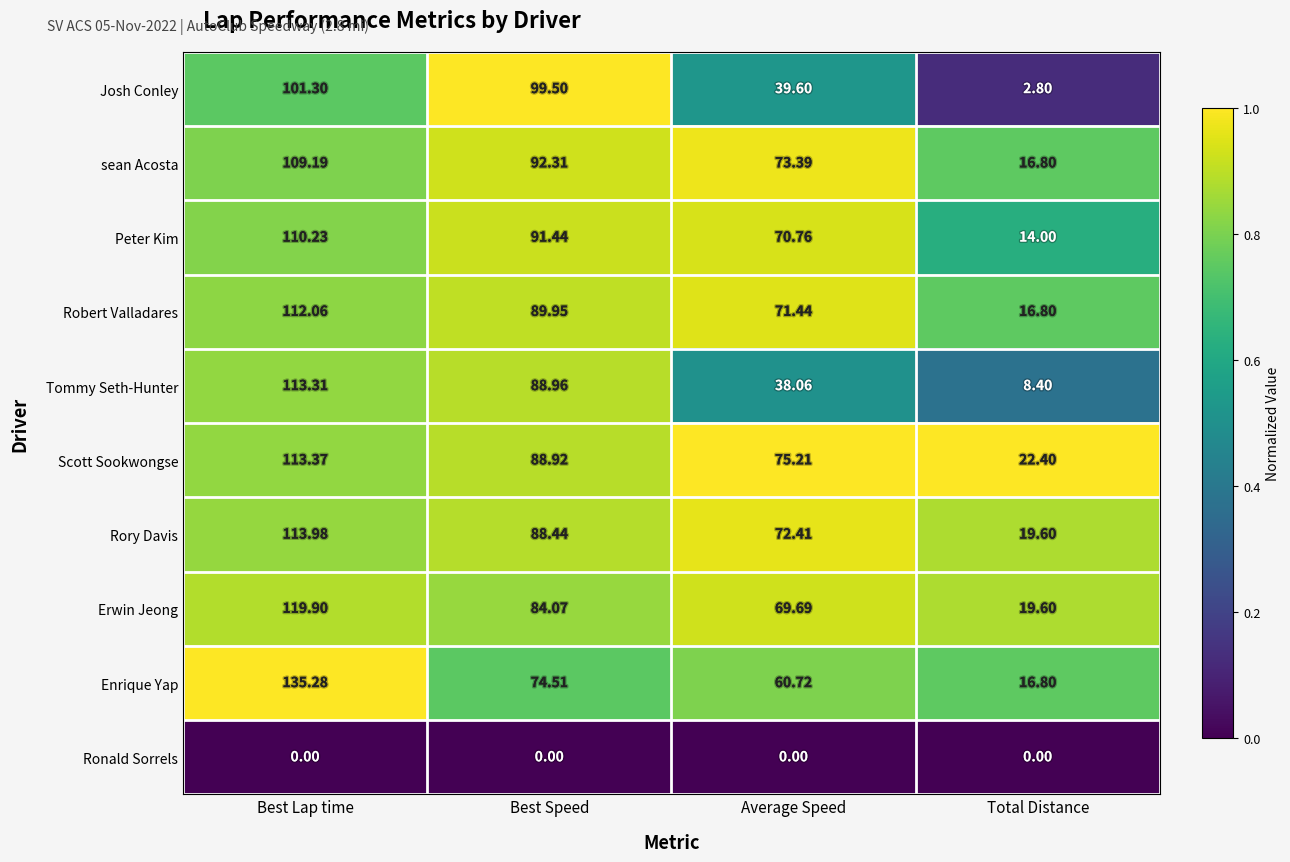

At how many categories does at least one series exceed 0?

4